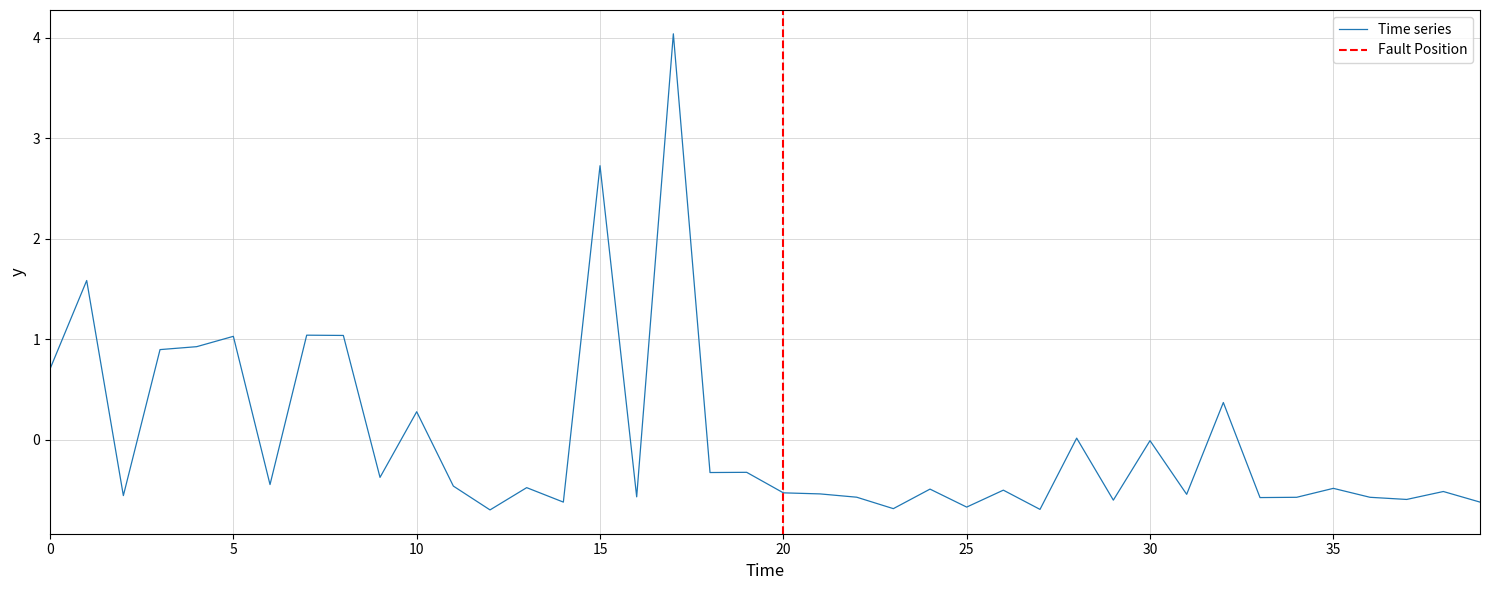

At which category does the chart reach its peak across all series?

17